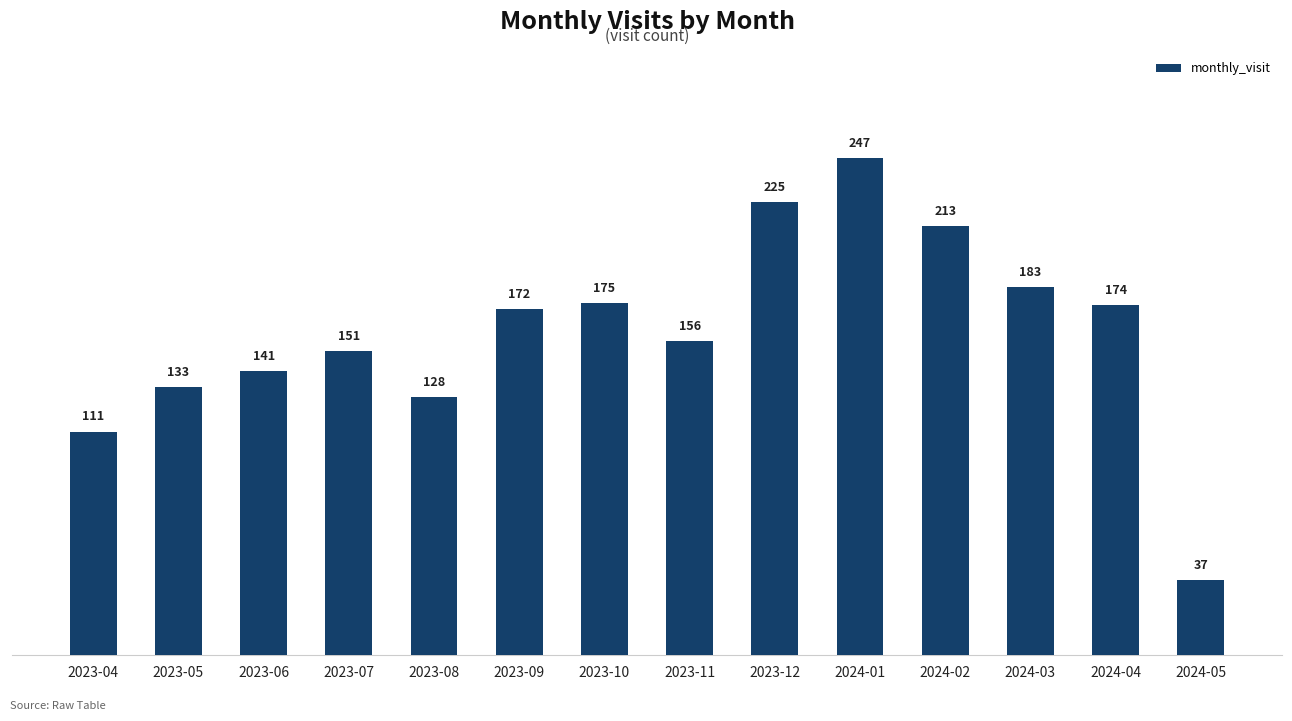

Which label corresponds to the smallest value in the chart?

2024-05